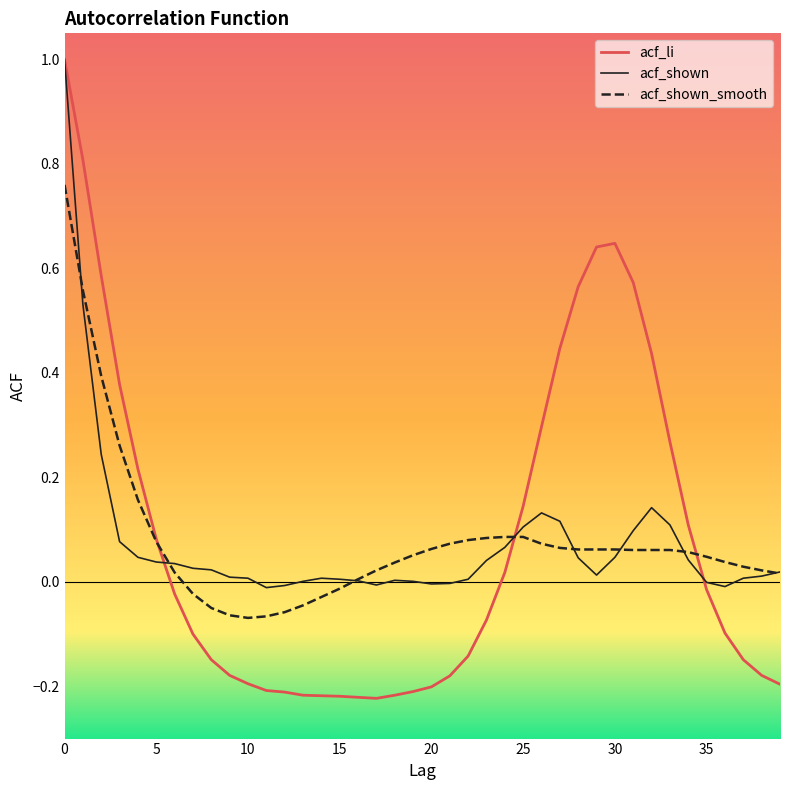

What is the maximum value shown in the chart?

1.0